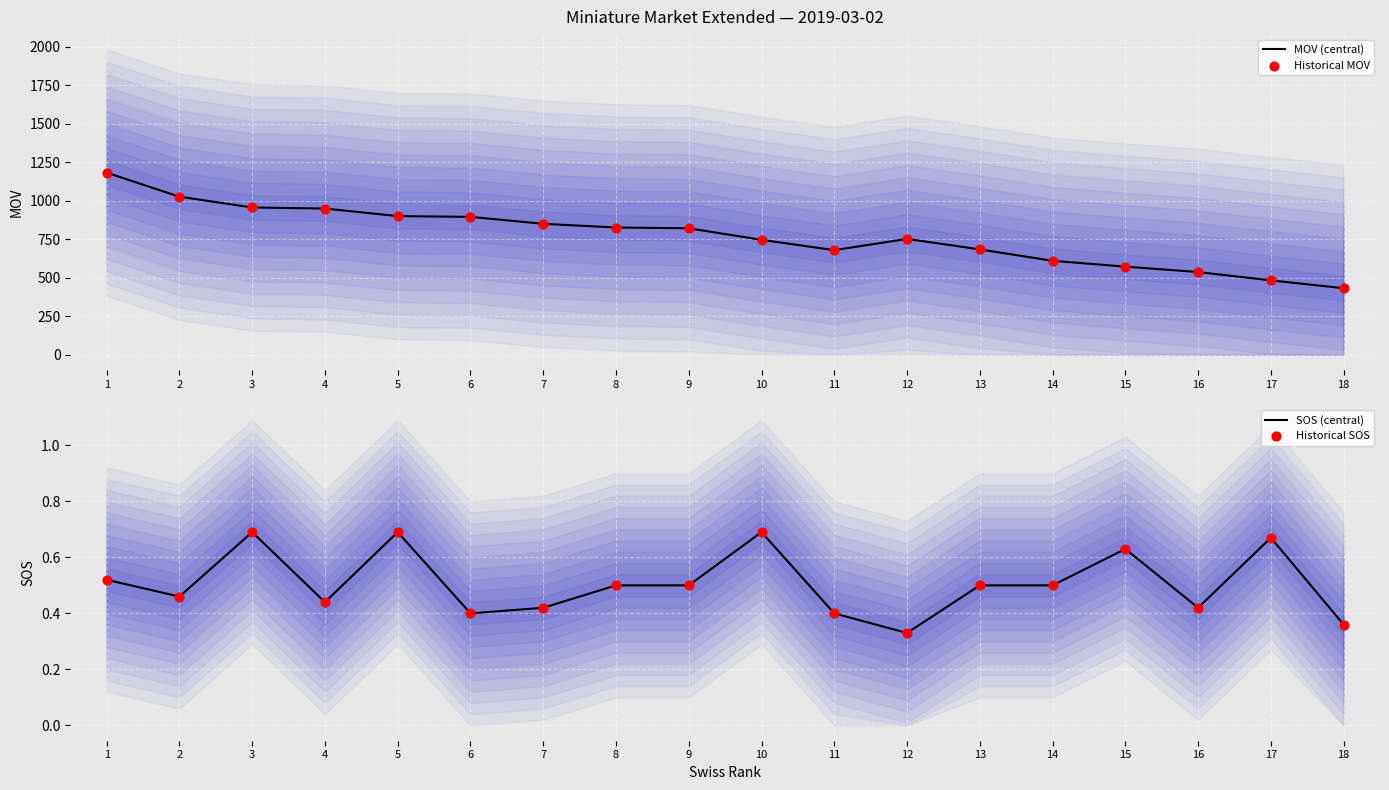

Which series reaches the minimum Y coordinate?

SOS (central)